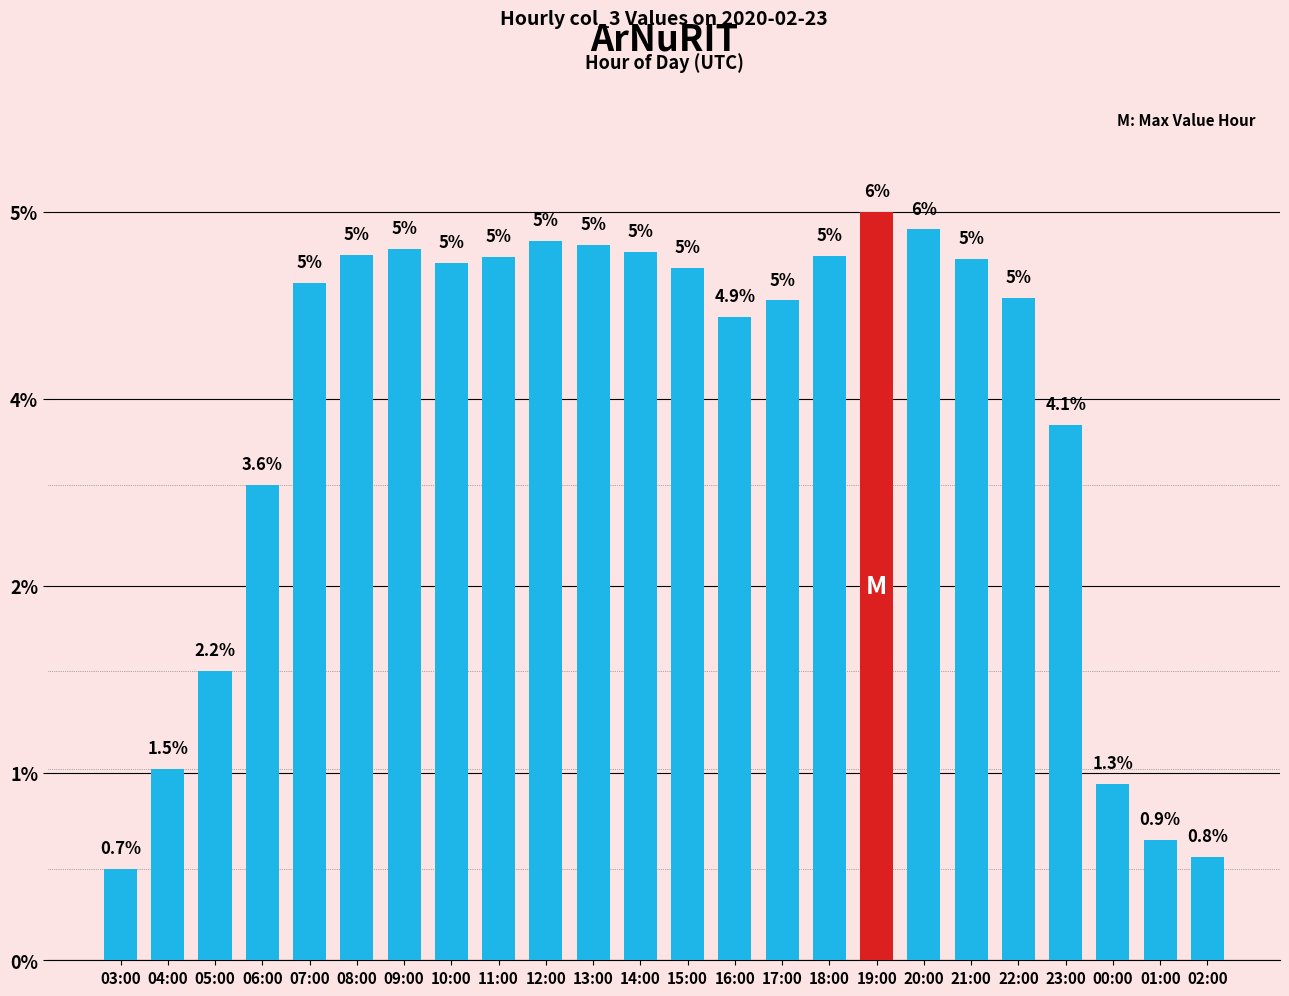

What is the label of the 15th bar from the right?

12:00